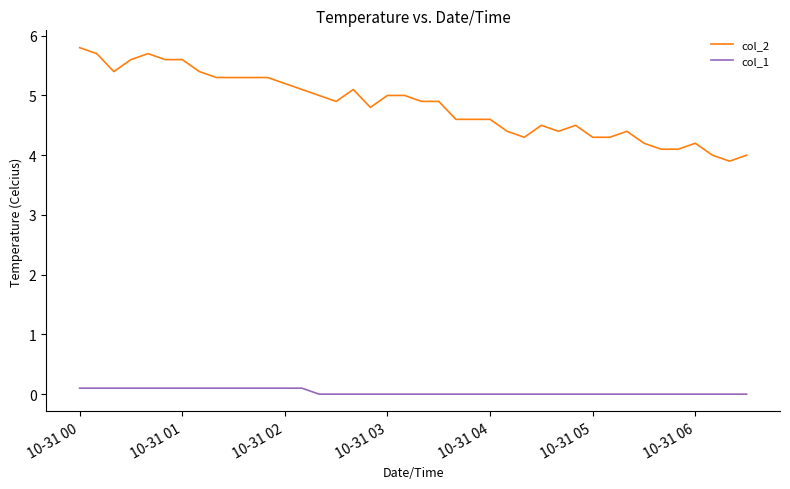

True or false: col_1 and col_2 cross at least once.

False